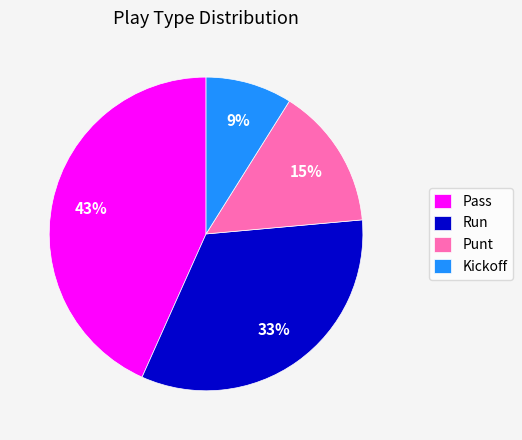

Which has a higher value, Punt or Kickoff?

Punt